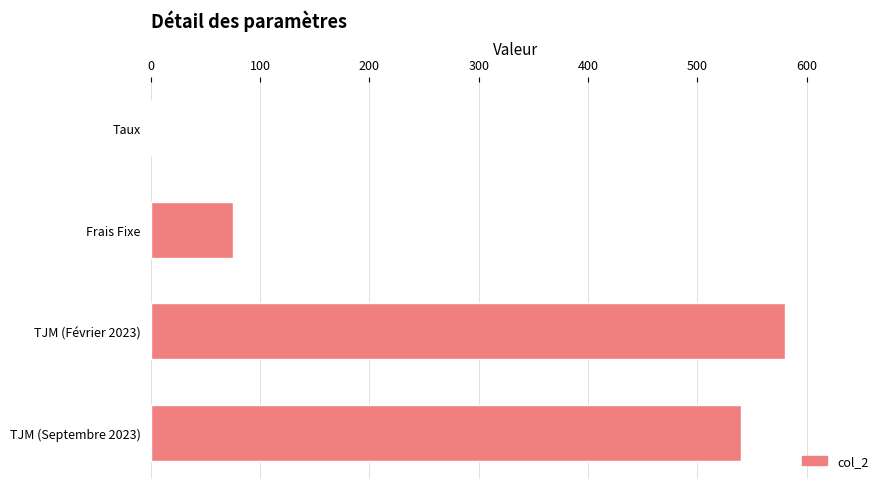

Reading top to bottom, what are all the values shown in this chart?

Taux=0.1	Frais Fixe=75.0	TJM (Février 2023)=580.0	TJM (Septembre 2023)=540.0